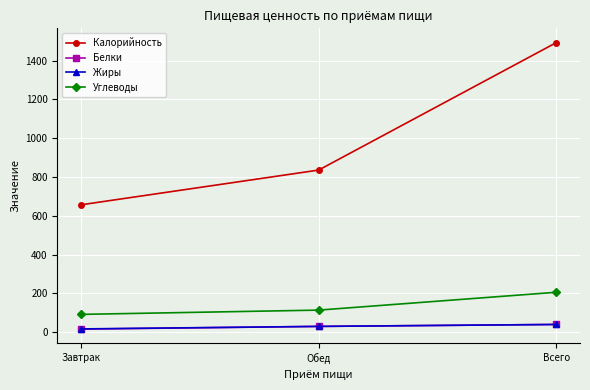

What is the greatest value displayed?

1493